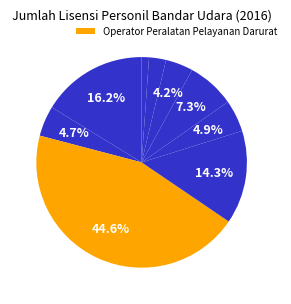

Rank the categories by value from lowest to highest.

Personel Elektronika Bandar Udara, Personel Mekanikal Bandar Udara, Personel AMC Bandar Udara, Operator Garbarata, Personel Teknik Bandar Udara, Personel Listrik Bandar Udara, Petugas Pelayanan Pendaratan Helicopter, Pemandu Parkir Pesawat Udara, Operator Peralatan Pelayanan Darurat